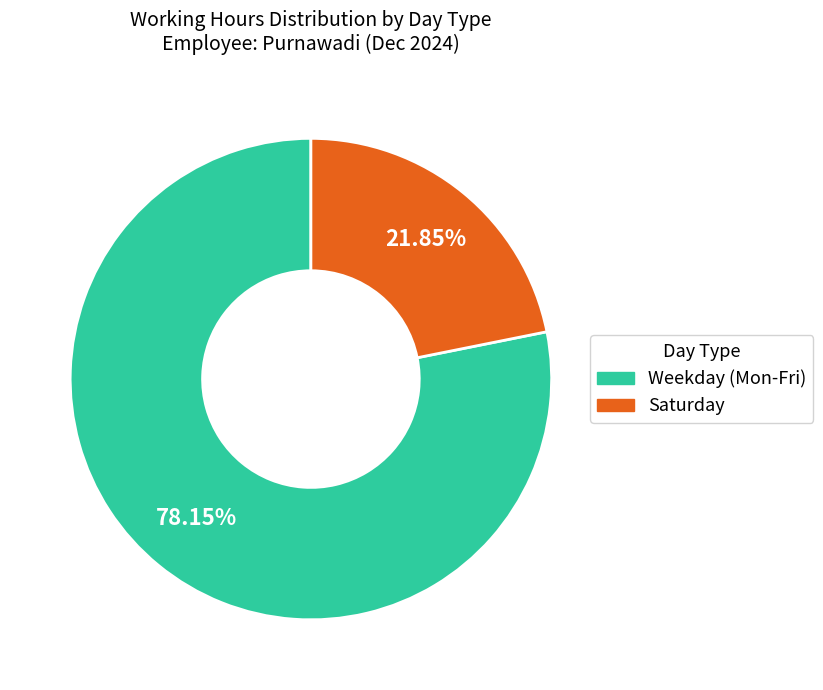

To the nearest percent, what is the difference between the largest and smallest slice percentages?

56%